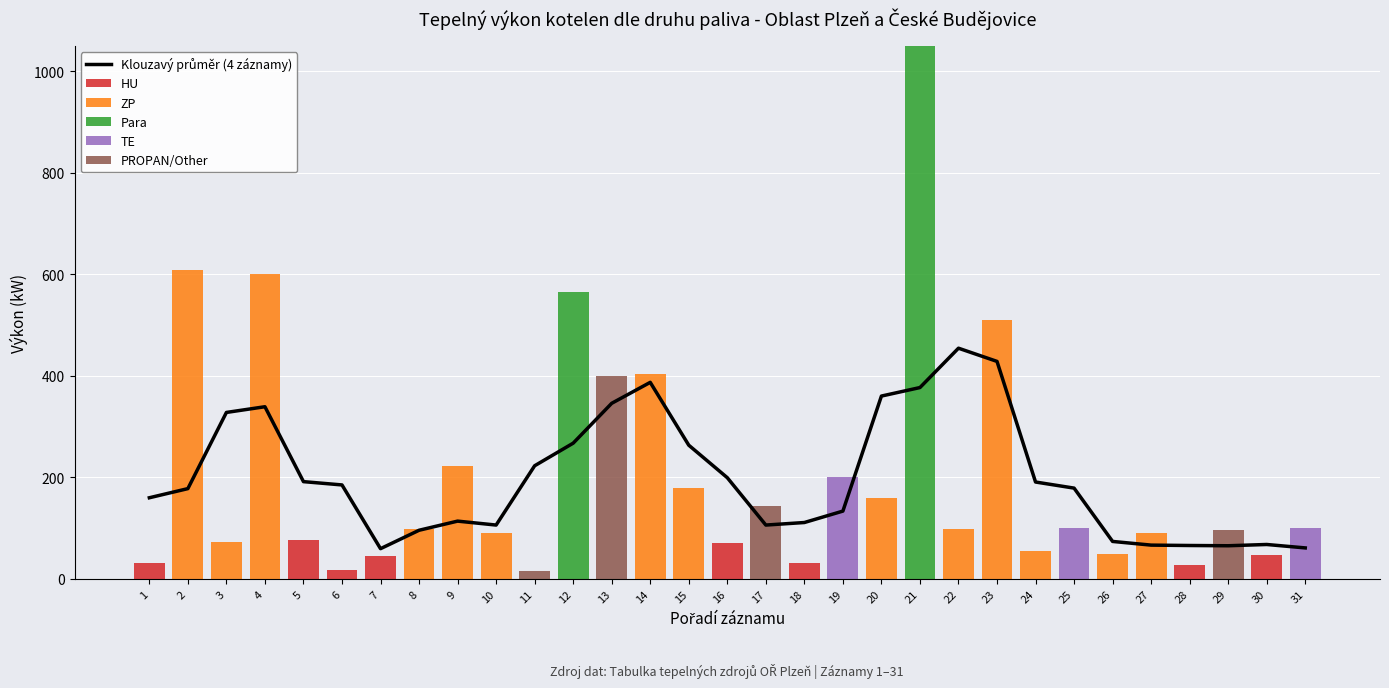

How many series are shown in this chart?

6